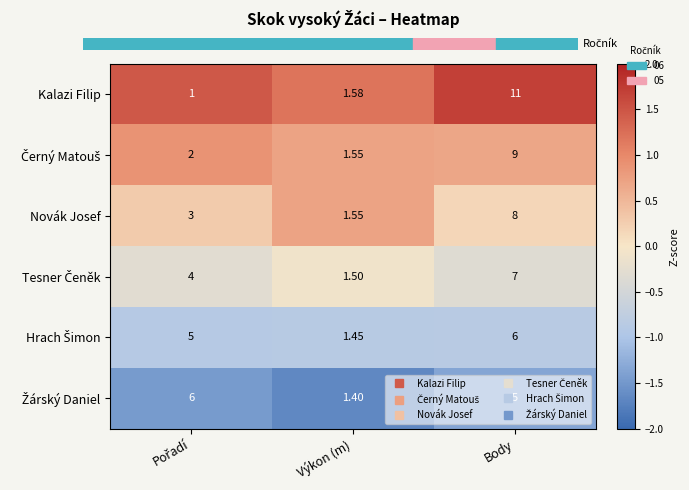

Which series has the largest total across all categories?

Kalazi Filip